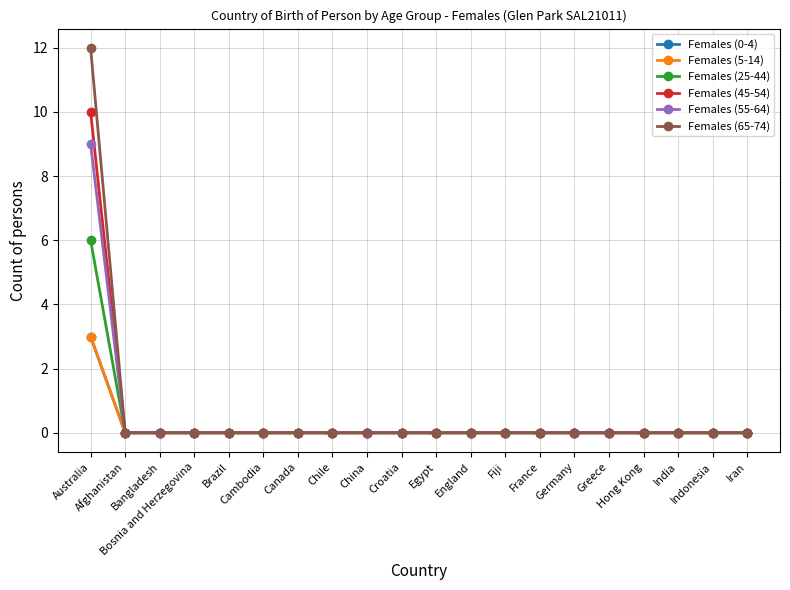

Is this an area chart (filled region under the line)?

No